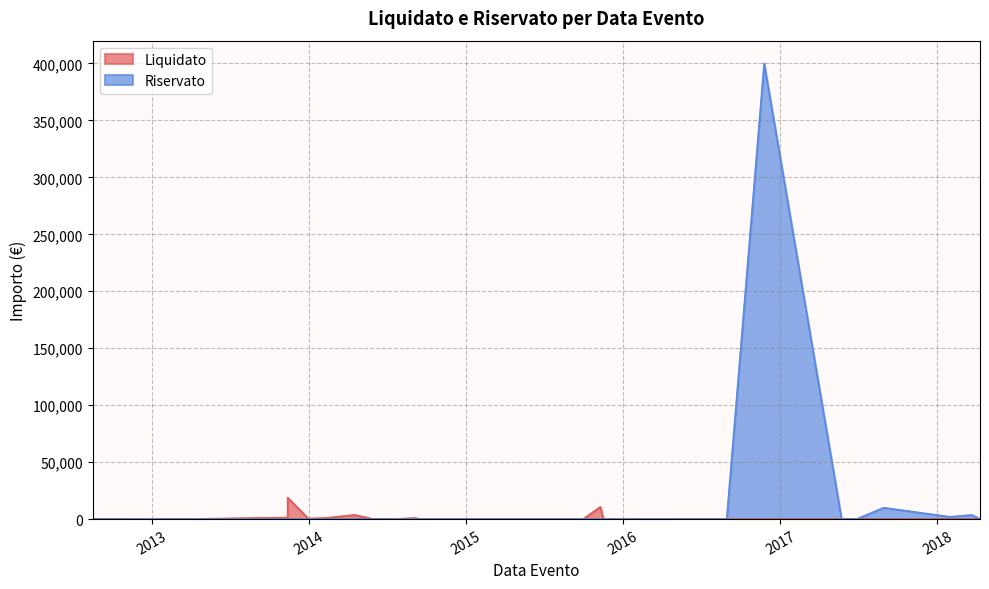

Rank the series by their maximum value, from highest to lowest.

Riservato, Liquidato